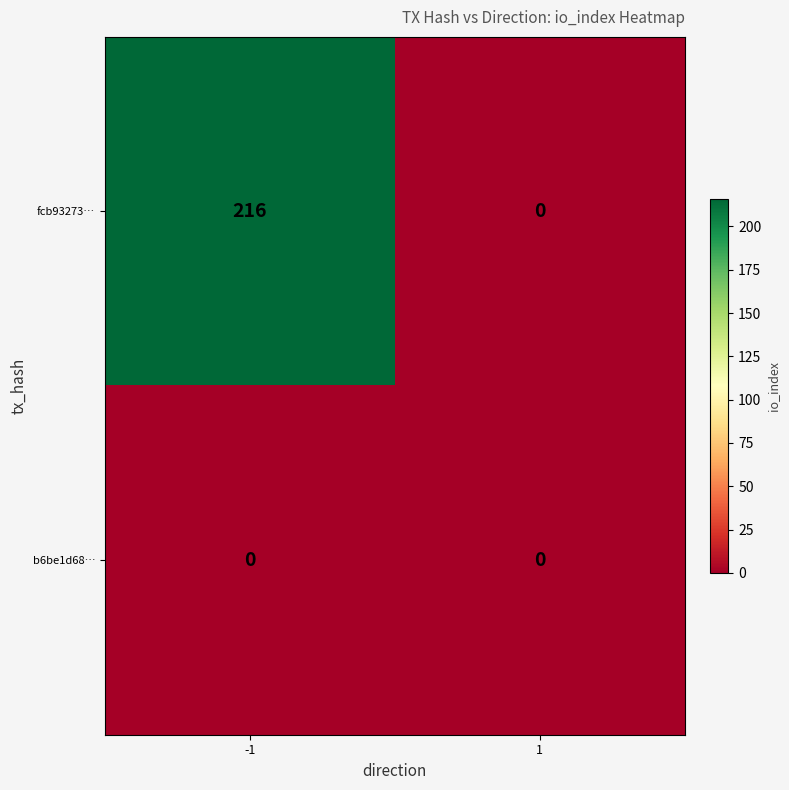

List the series in order of their overall mean, highest first.

fcb93273…, b6be1d68…